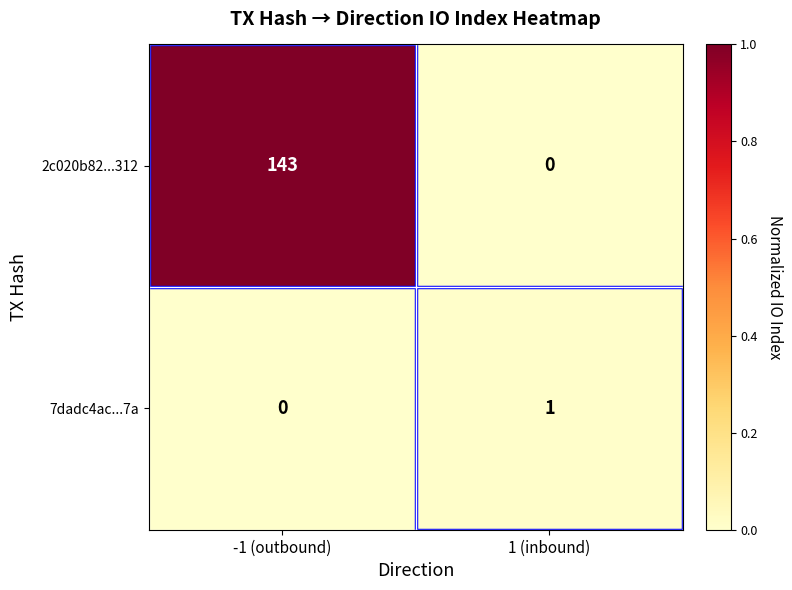

Rank the series by their maximum value, from lowest to highest.

7dadc4ac...7a, 2c020b82...312